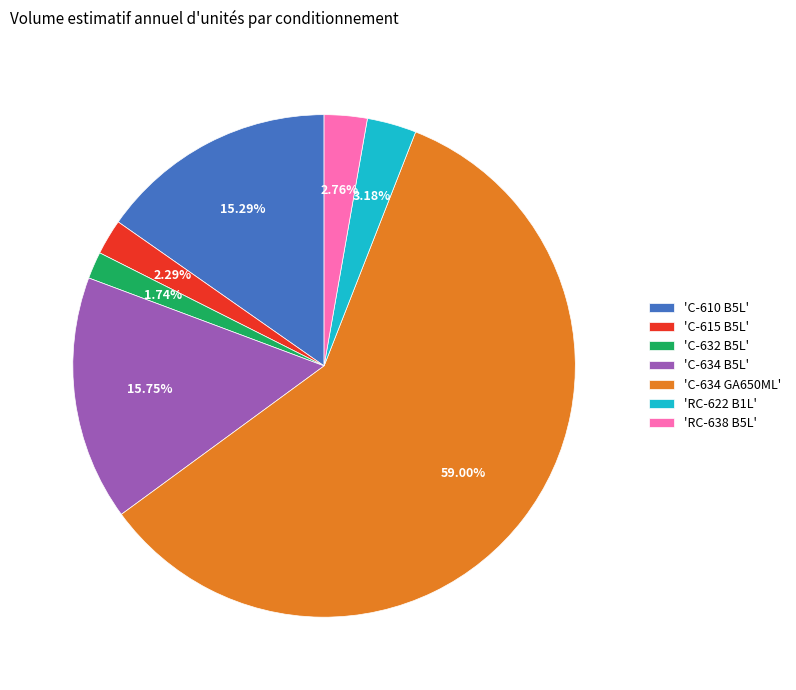

Does 'C-610 B5L' represent more than half of the total?

No